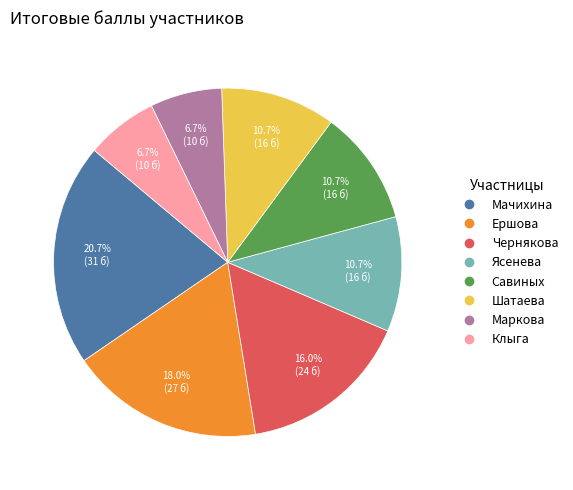

Which slice is the largest?

Мачихина